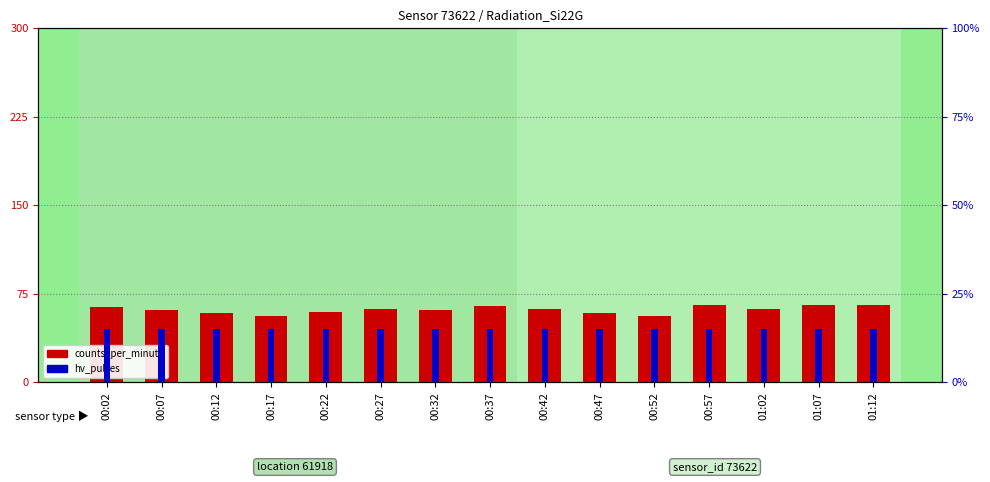

Reading left to right, list all the values displayed in this chart.

counts_per_minute: 00:02=64	00:07=61	00:12=59	00:17=56	00:22=60	00:27=62	00:32=61	00:37=65	00:42=62	00:47=59	00:52=56	00:57=66	01:02=62	01:07=66	01:12=66
hv_pulses: 00:02=15	00:07=15	00:12=15	00:17=15	00:22=15	00:27=15	00:32=15	00:37=15	00:42=15	00:47=15	00:52=15	00:57=15	01:02=15	01:07=15	01:12=15